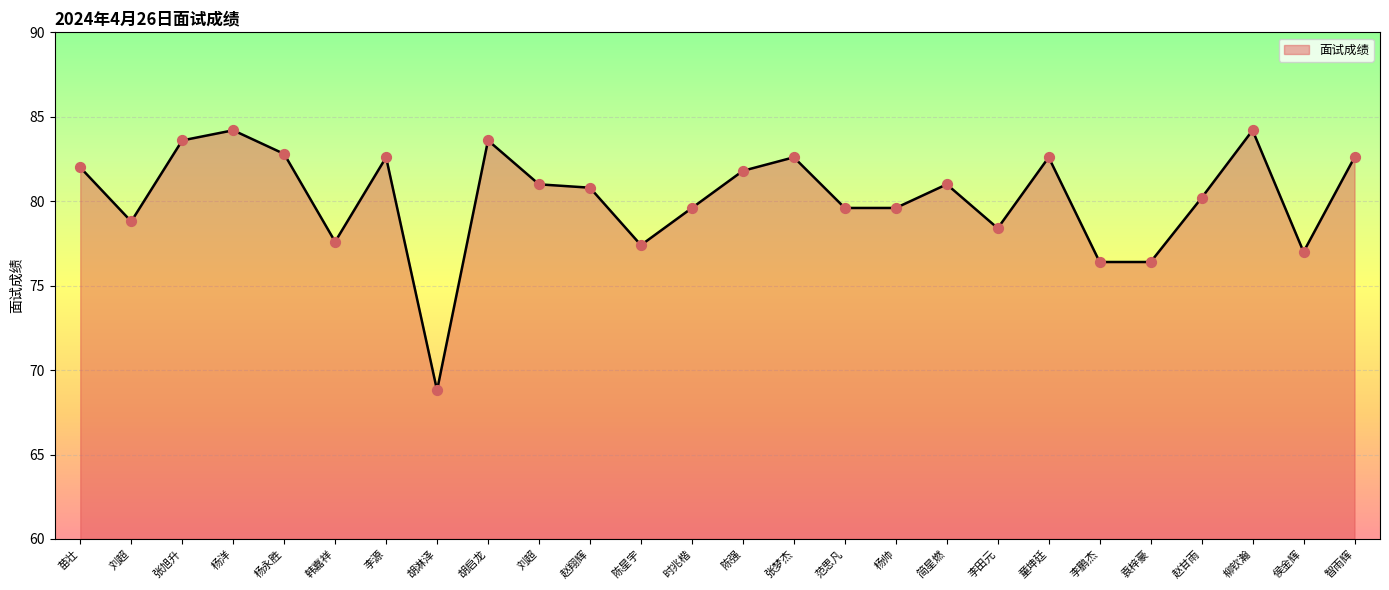

Between 陈星宇 and 童坤廷, which is larger?

童坤廷